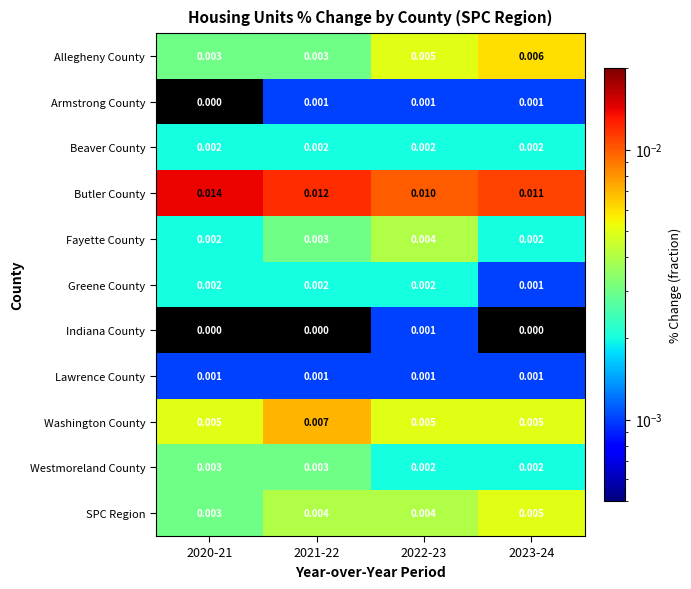

Is the value of Beaver County at 2022-23 greater than the value of Butler County at 2022-23?

No